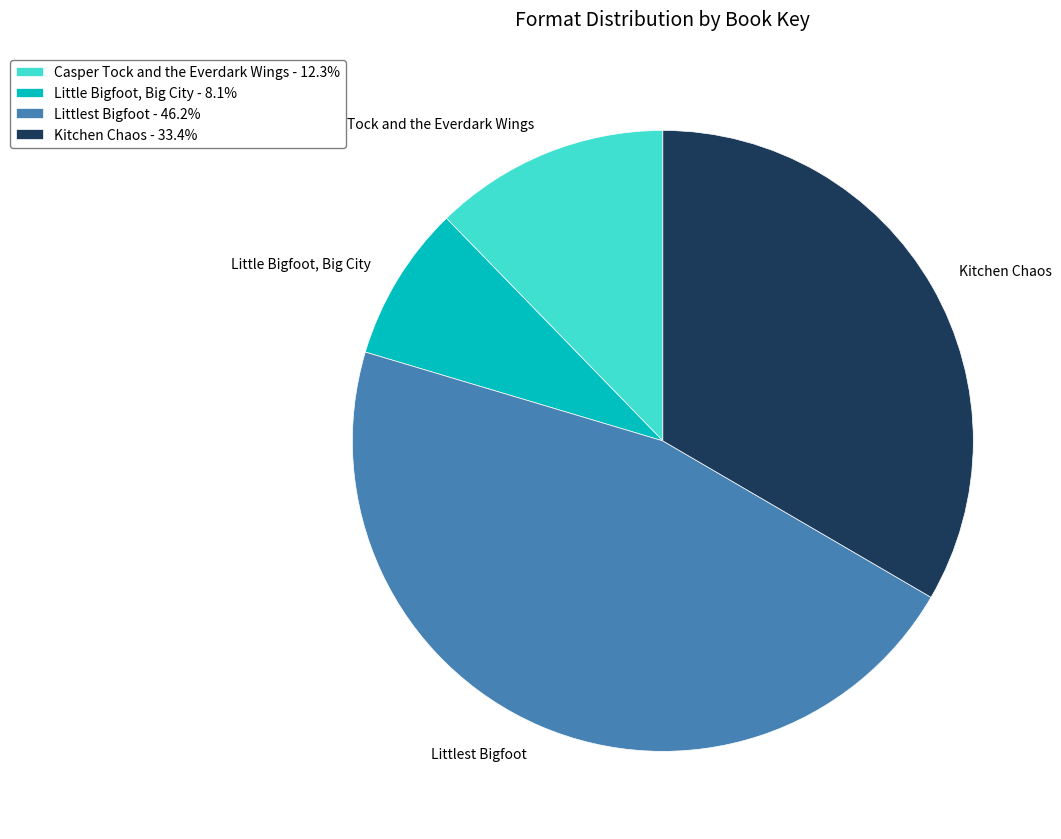

Do Littlest Bigfoot and Little Bigfoot, Big City together represent more than half of the pie?

Yes